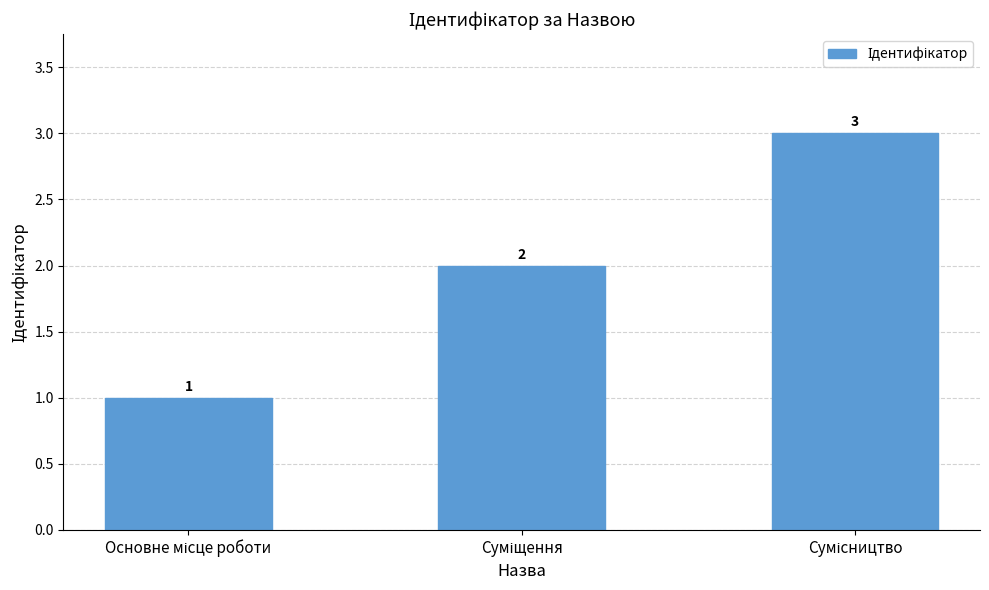

How many values are between 1 and 3?

3